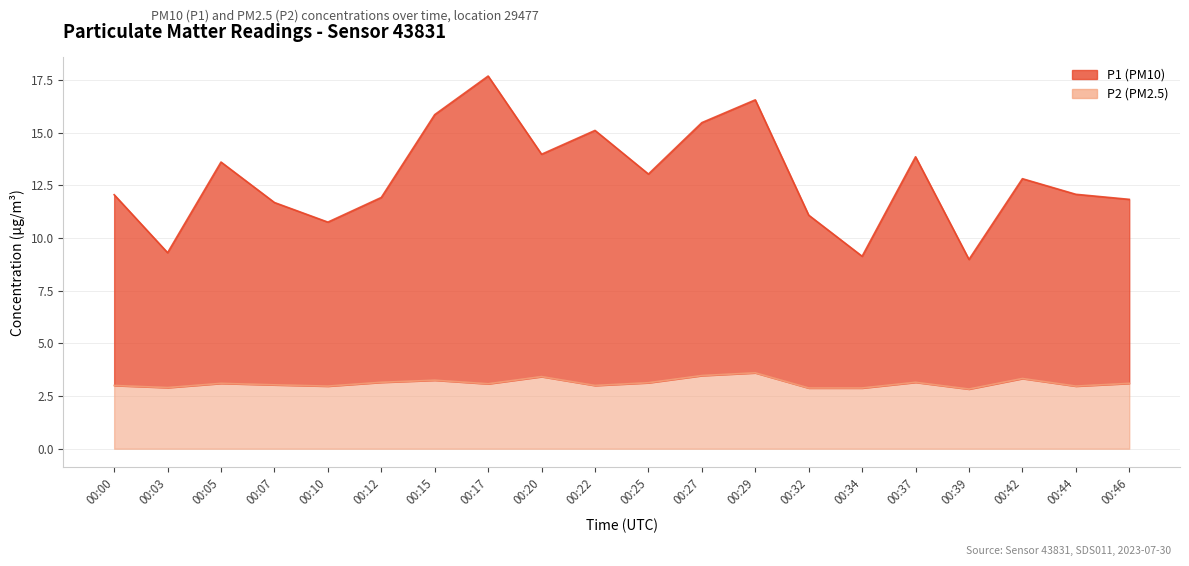

What is the sum of all P2 values?

62.2